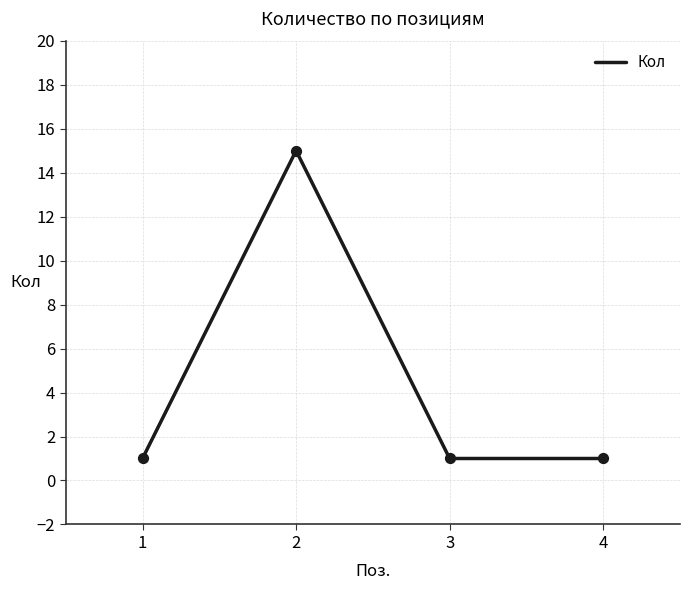

Approximately how many times larger is the value at 4 compared to 2?

0.1